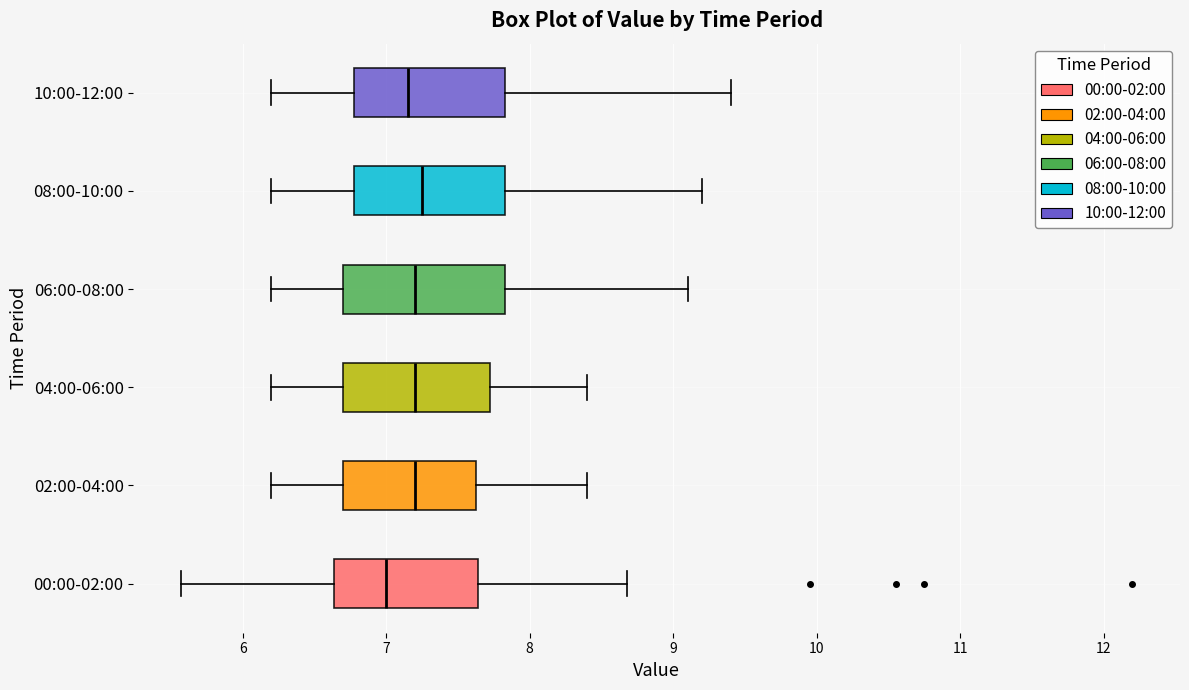

Where does the left whisker of the box for 08:00-10:00 end on the x-axis? The values are not printed on the chart, so give them approximately, as read against the axis.

6.2